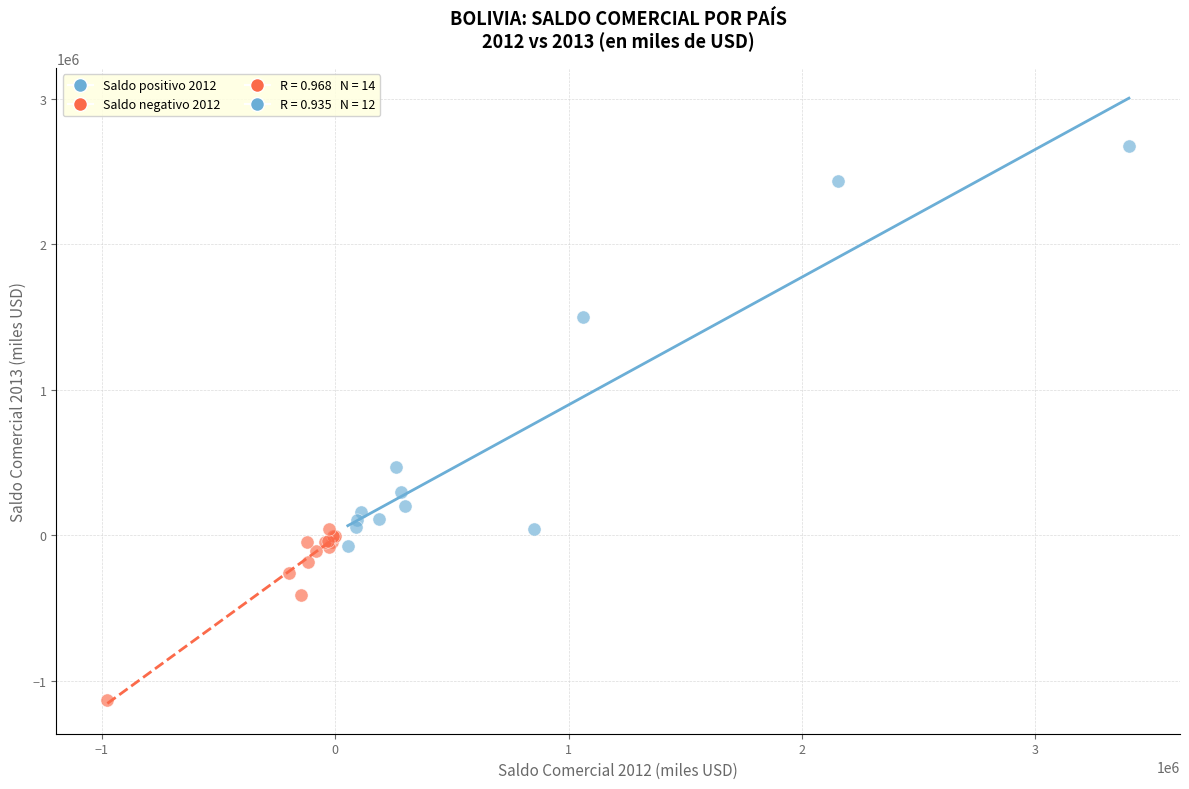

Which series contains the lowest Y value?

Saldo negativo 2012